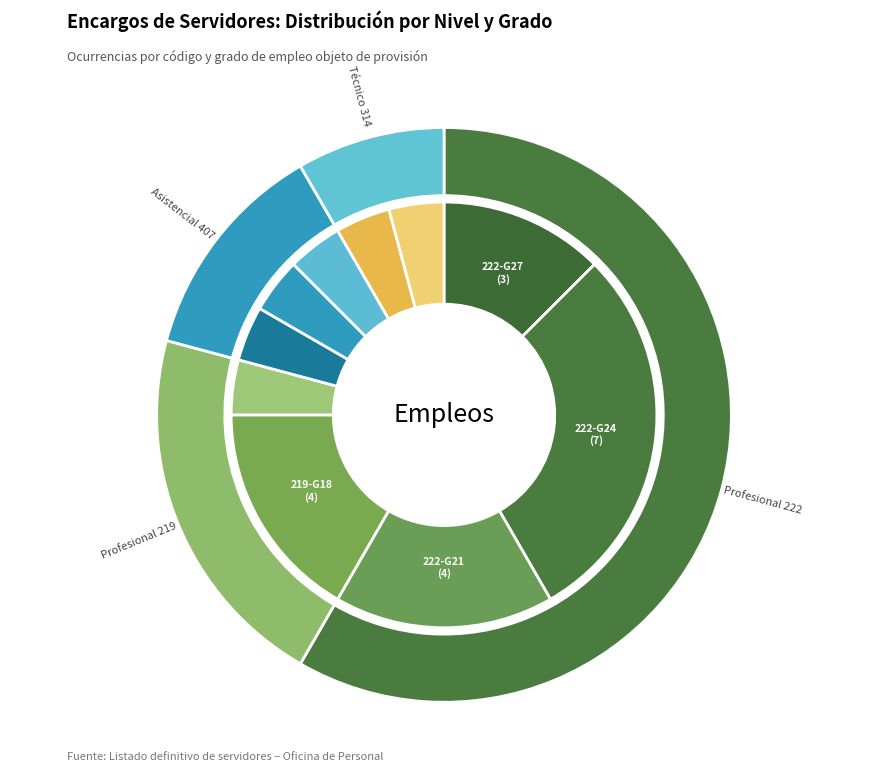

To the nearest percent, what is the combined percentage of NIVEL PROFESIONAL 219 GRADO 18 and NIVEL PROFESIONAL 222 GRADO 24?

46%